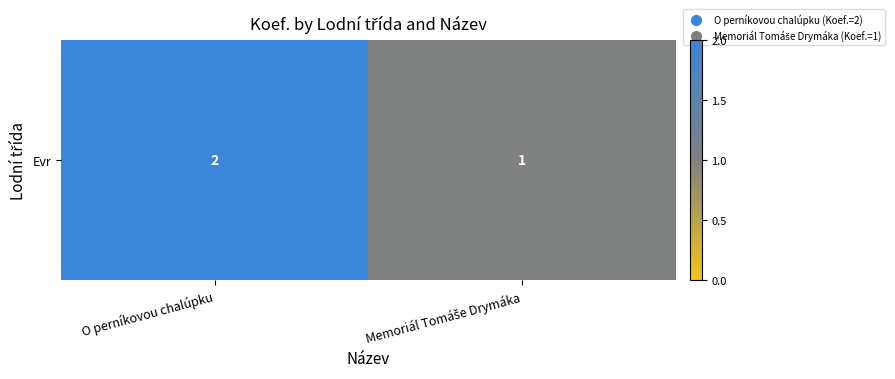

What is the difference between the values at Memoriál Tomáše Drymáka and O perníkovou chalúpku?

1